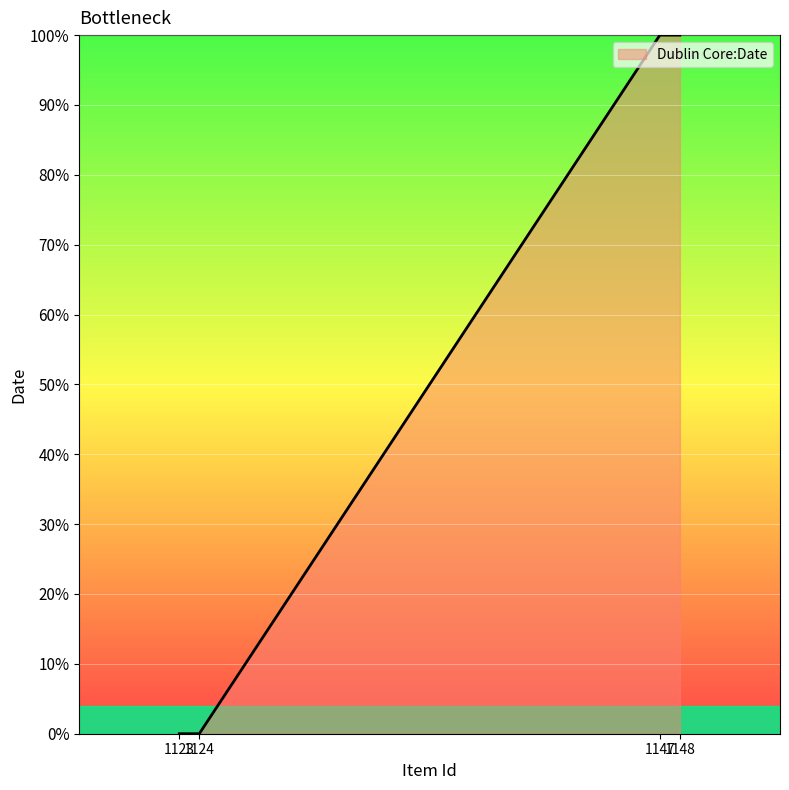

What is the difference between the second highest and second lowest values?

100